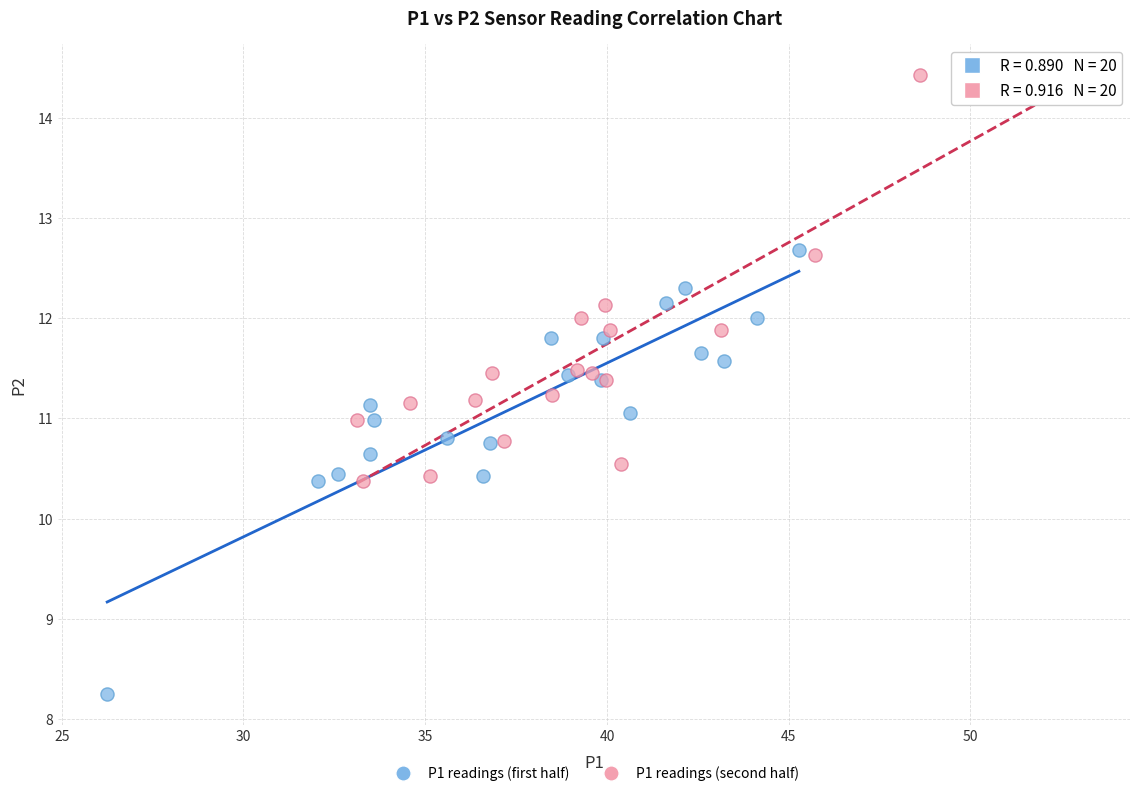

Which series has the widest spread of Y values?

P1 readings (first half)